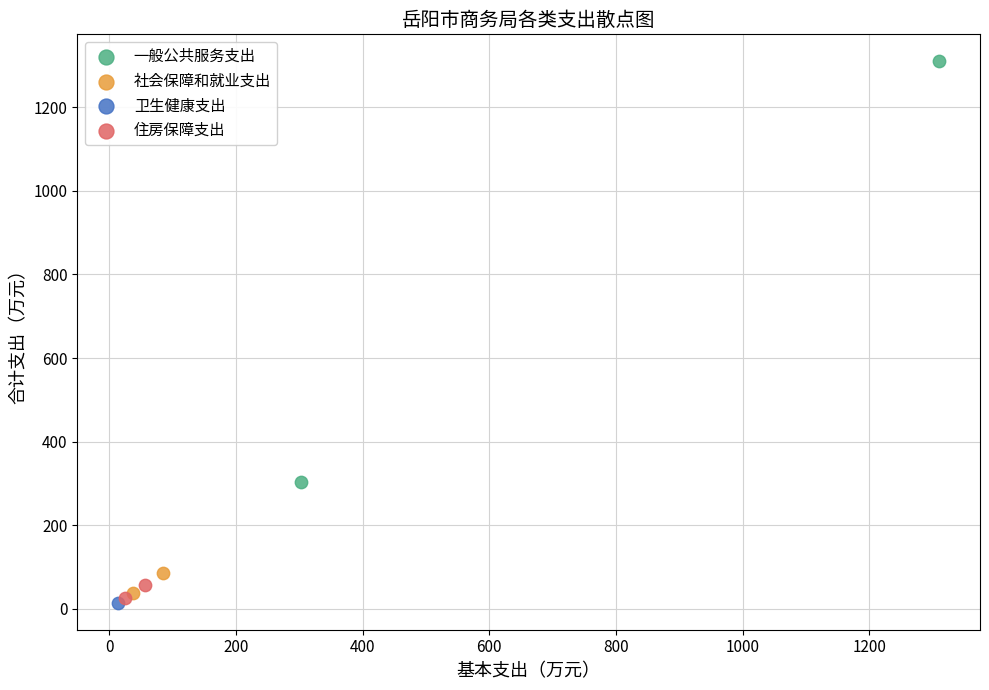

What are all the series names shown in the legend?

一般公共服务支出, 社会保障和就业支出, 卫生健康支出, 住房保障支出